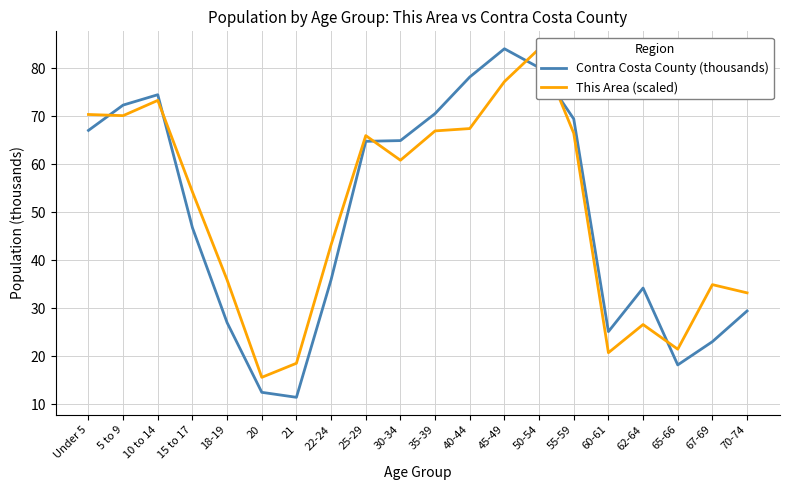

At which category does the chart reach its minimum across all series?

21